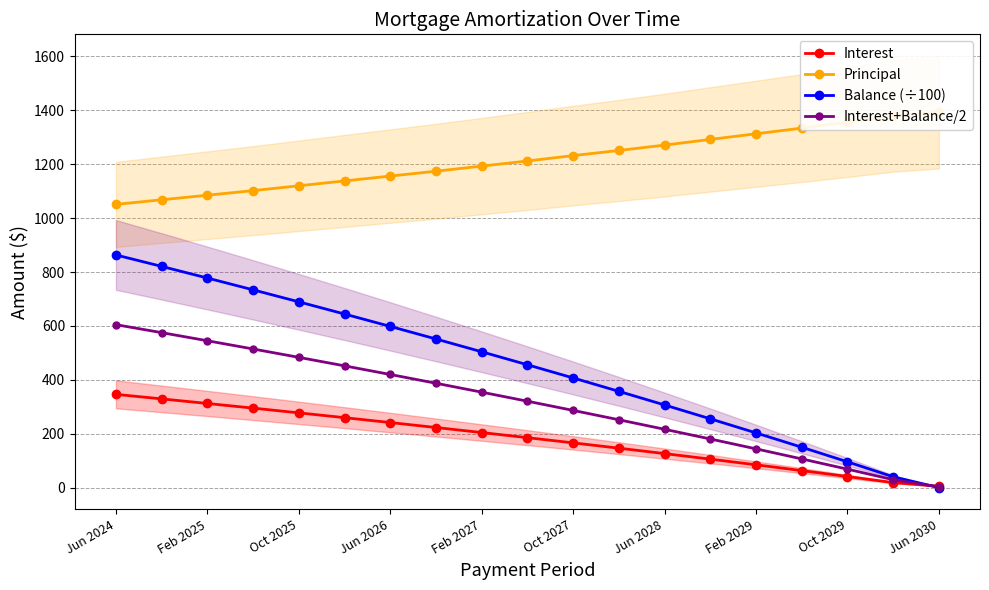

Is it true that Interest equals 277.3 at Oct 2025?

True